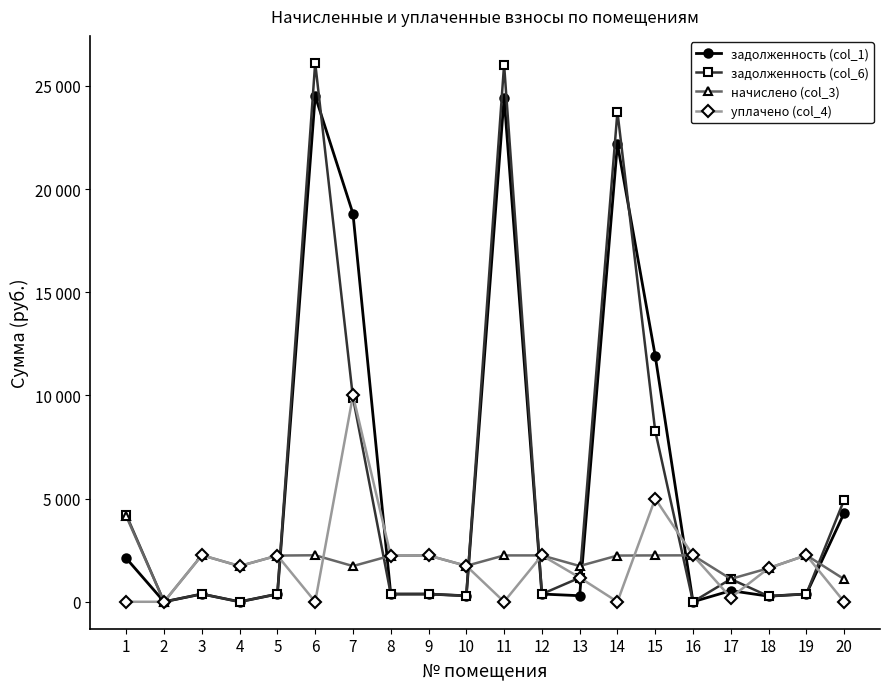

How many interior local valleys does the начислено (col_3) series have?

6